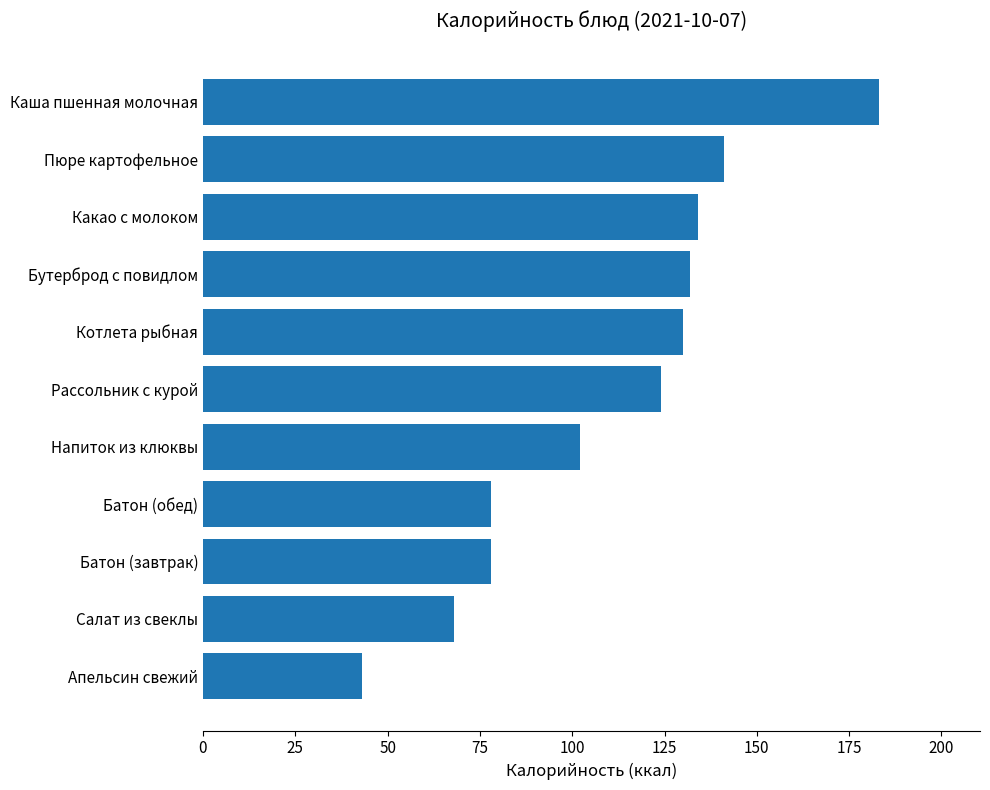

Reading top to bottom, extract all data points from this chart.

Каша пшенная молочная=183	Пюре картофельное=141	Какао с молоком=134	Бутерброд с повидлом=132	Котлета рыбная=130	Рассольник с курой=124	Напиток из клюквы=102	Батон (обед)=78	Батон (завтрак)=78	Салат из свеклы=68	Апельсин свежий=43